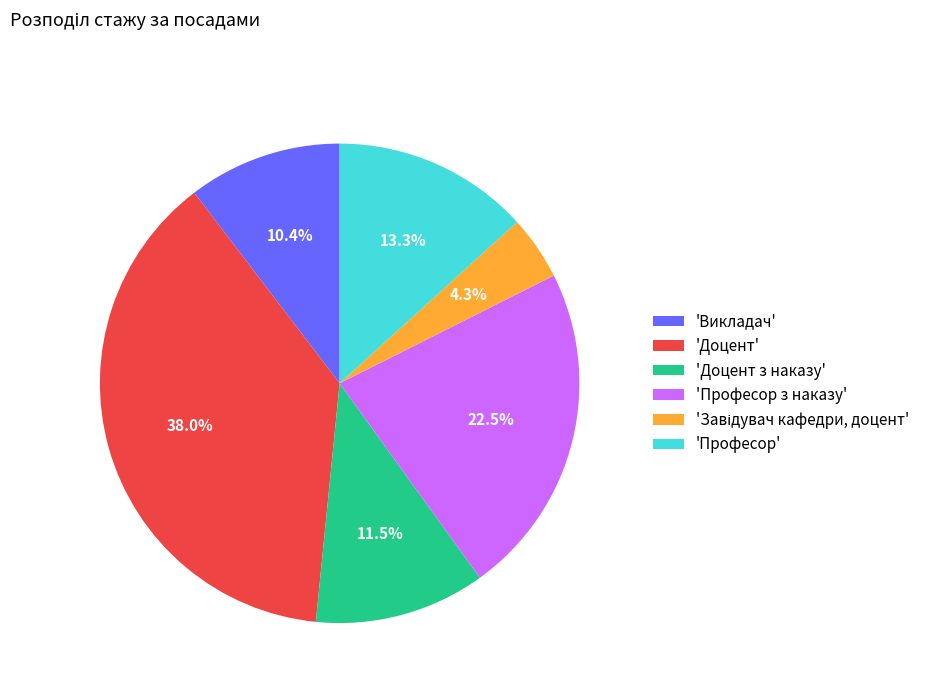

Which has a higher value, 'Доцент з наказу' or 'Професор'?

'Професор'